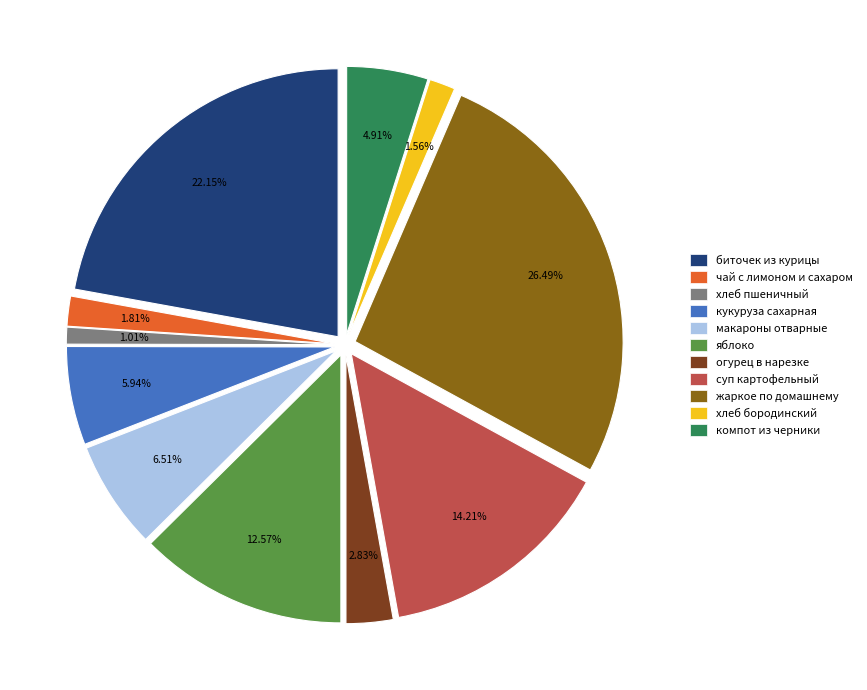

Which slice is the largest?

жаркое по домашнему